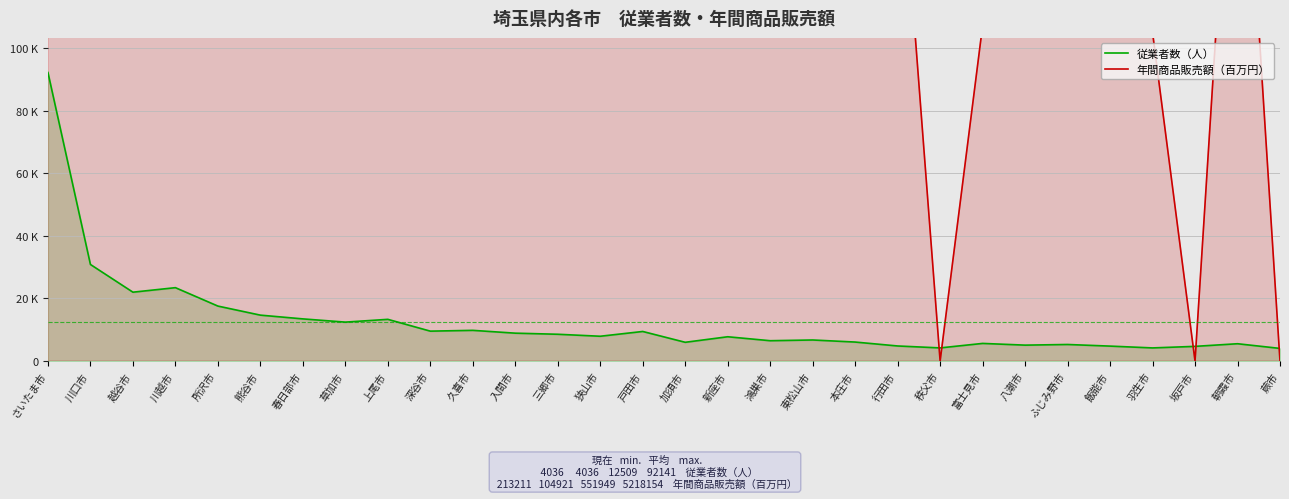

What is the label of the 12th point from the right?

東松山市